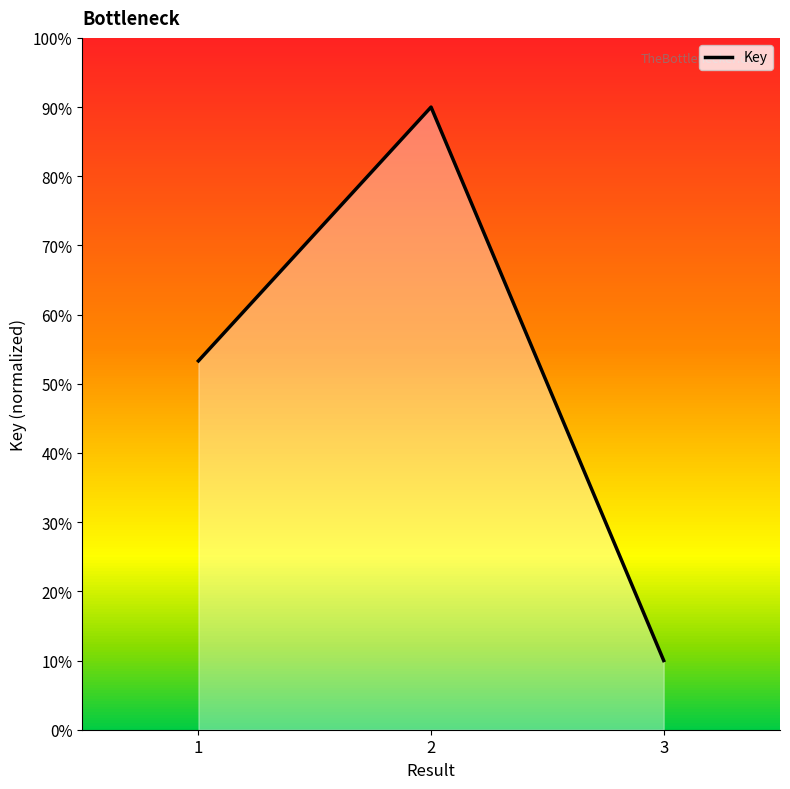

What is the sum of all values?

153.3